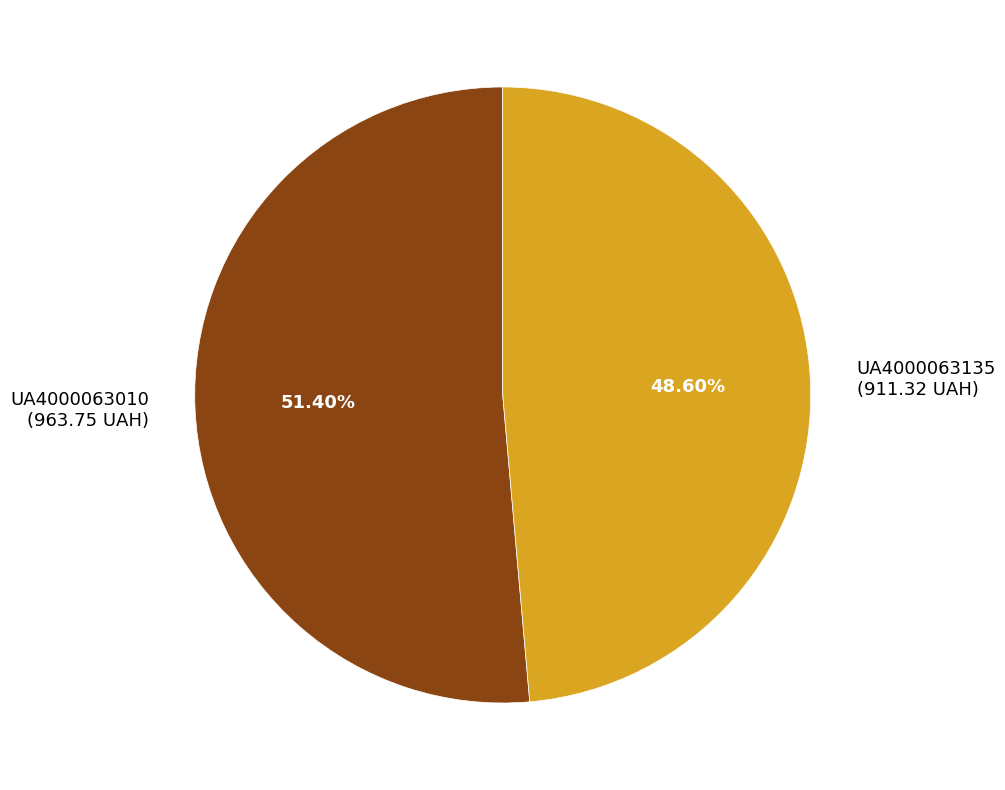

Is it true that UA4000063135 is 62% of the pie?

False